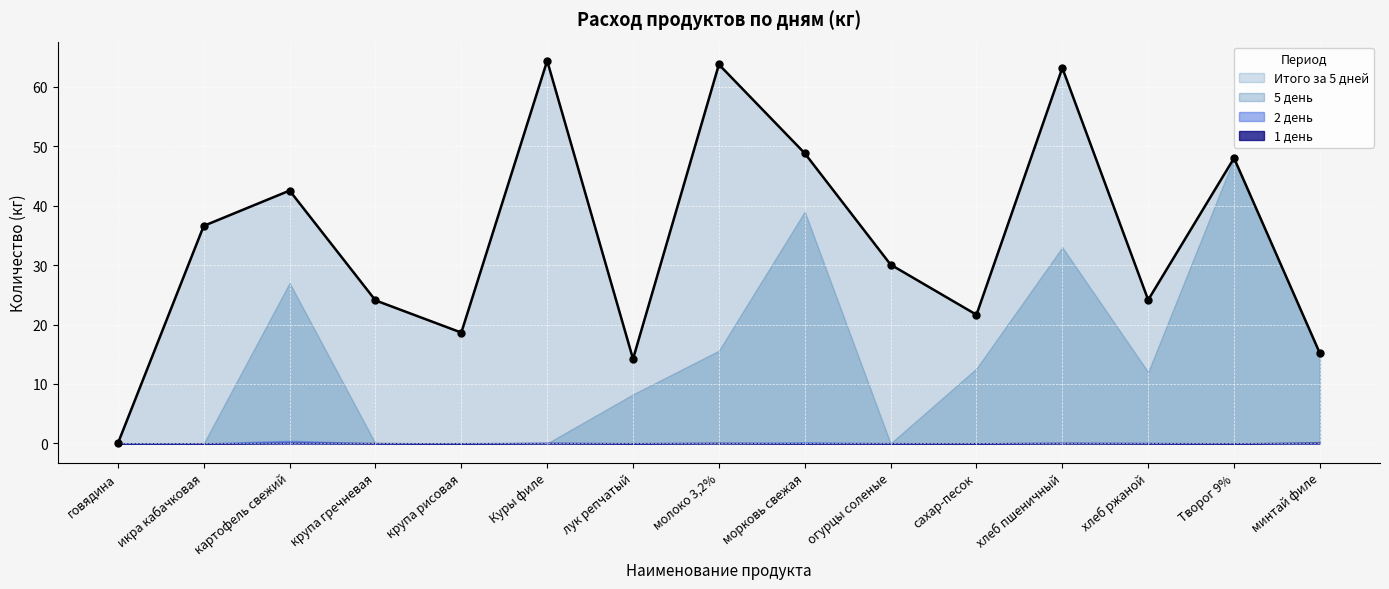

Which series has the largest Y range (max minus min)?

Итого за 5 дней